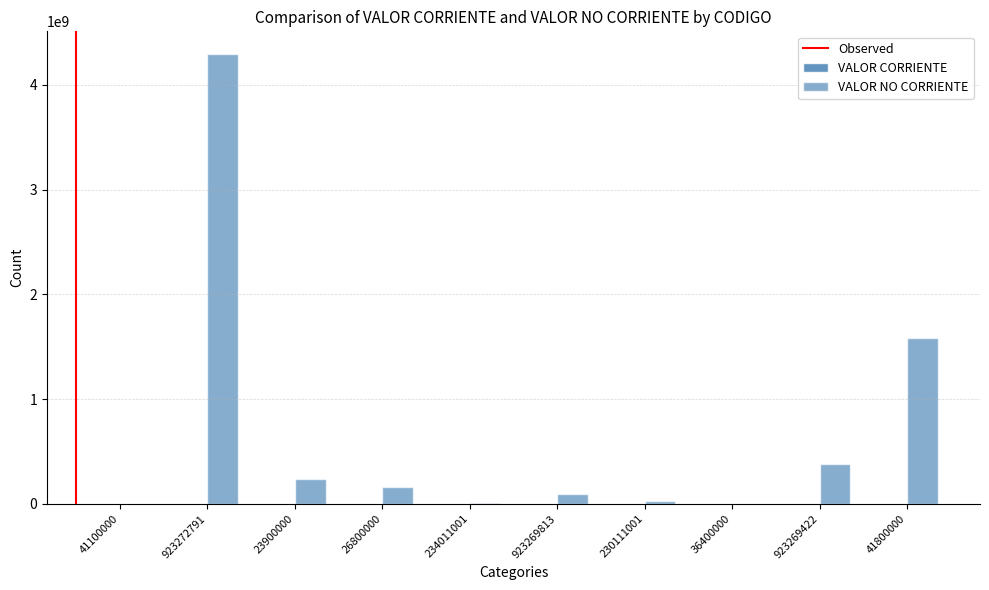

Does the chart contain stacked bars?

No